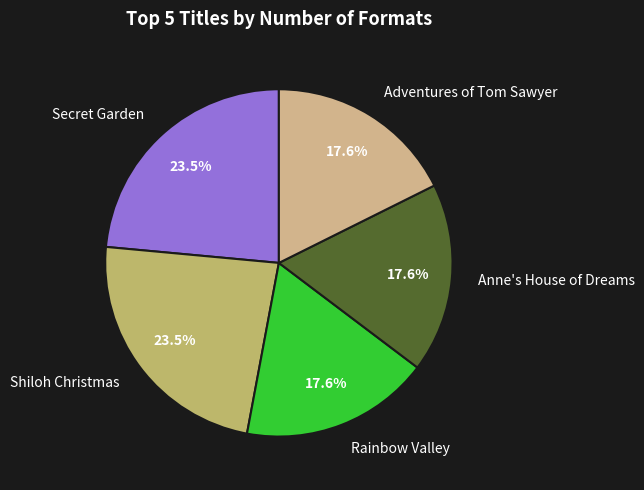

Count the number of slices in the pie.

5